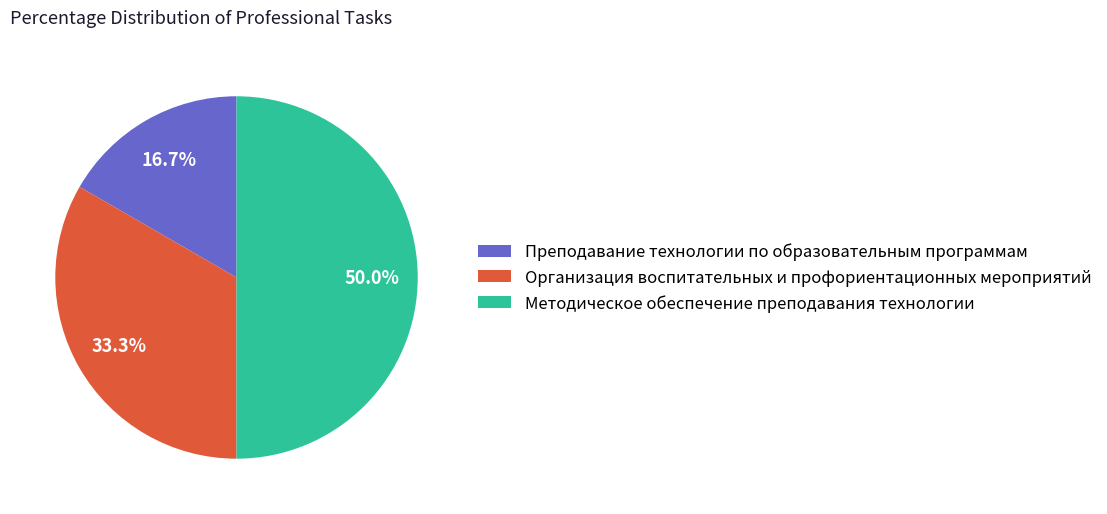

Approximately how many times larger is the value at Методическое обеспечение преподавания технологии compared to Преподавание технологии по образовательным программам?

3.0